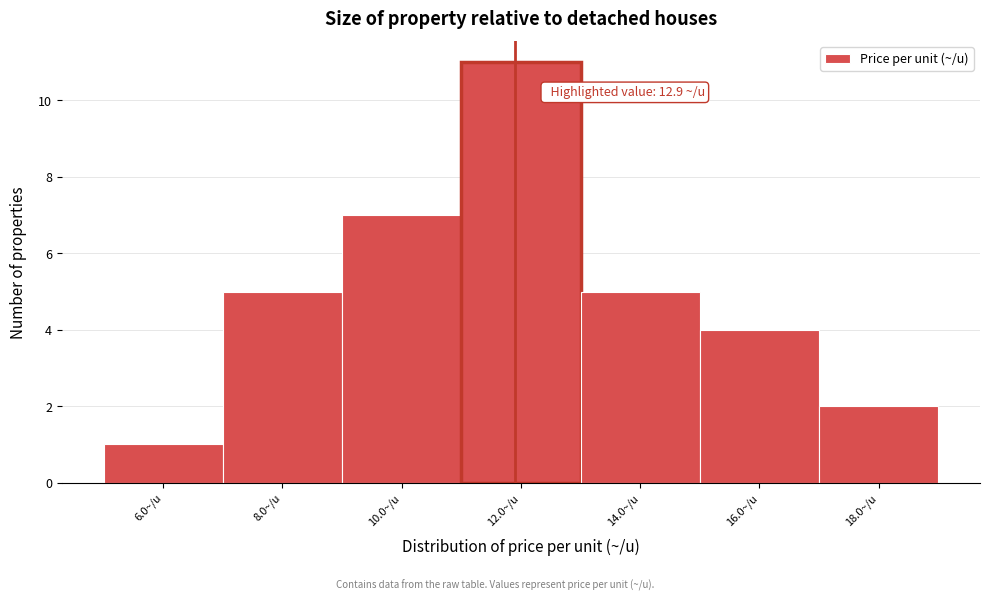

Reading left to right, list all the values displayed in this chart.

6.0~/u=1	8.0~/u=5	10.0~/u=7	12.0~/u=11	14.0~/u=5	16.0~/u=4	18.0~/u=2